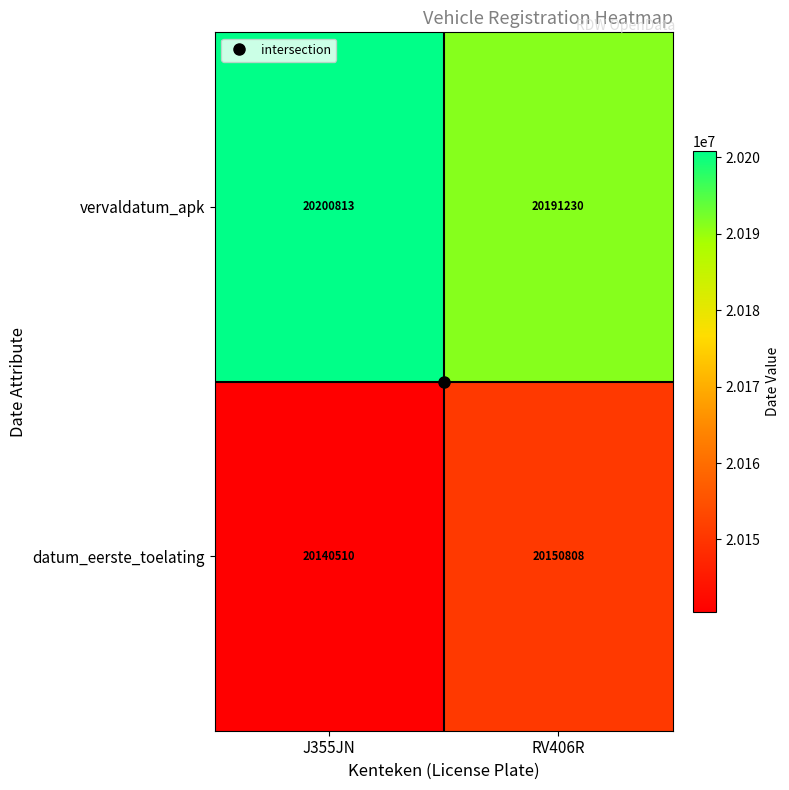

What value does the datum_eerste_toelating series have at RV406R?

20150808